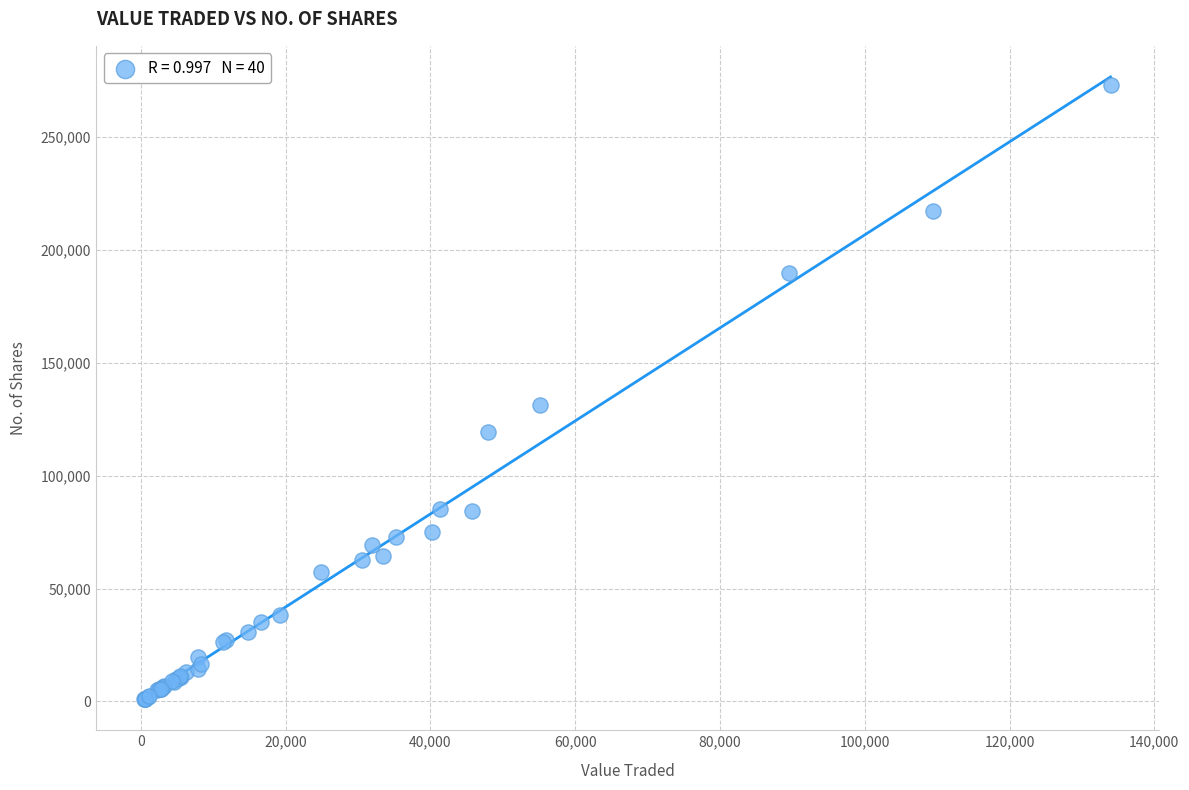

What Y value in the scatter plot is closest to 137075?

131318